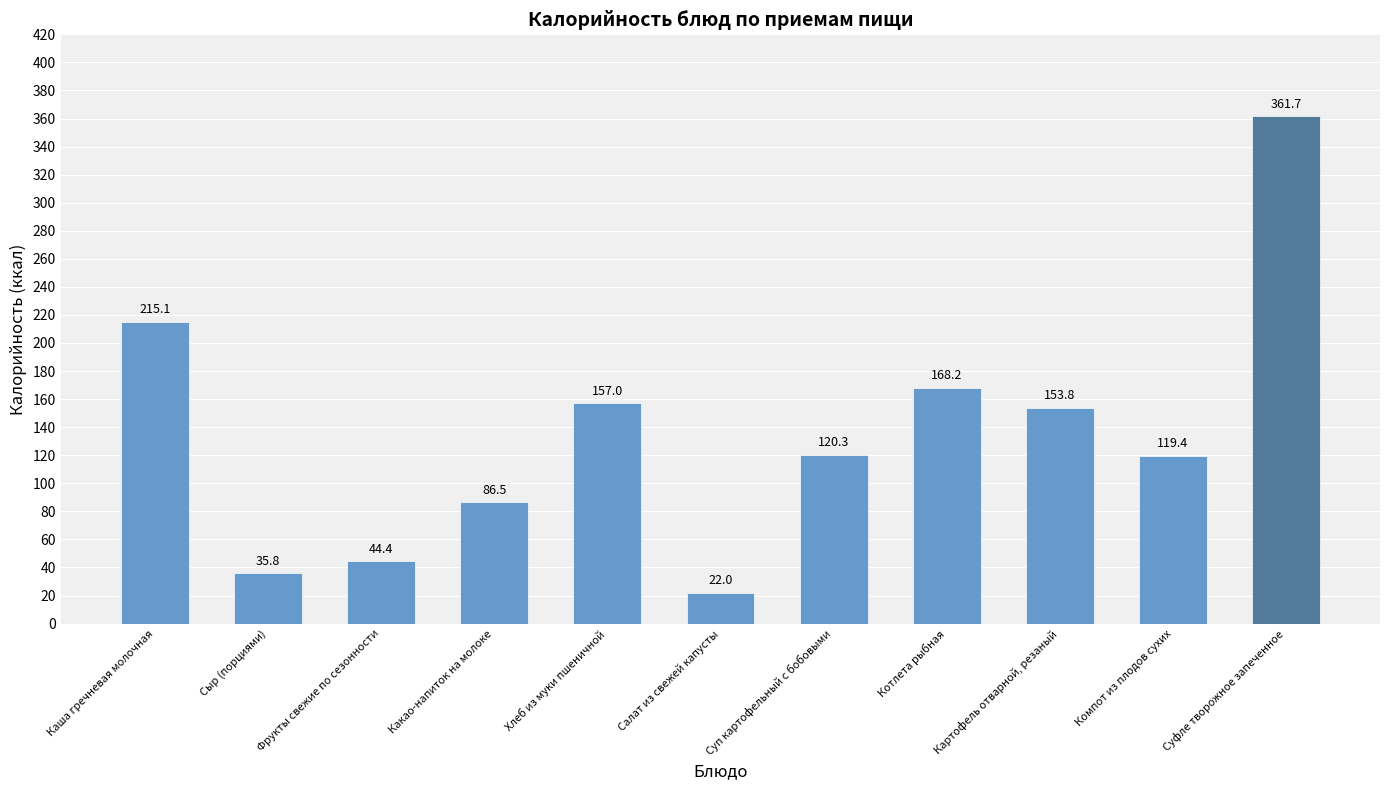

What is the label of the 7th bar from the right?

Хлеб из муки пшеничной